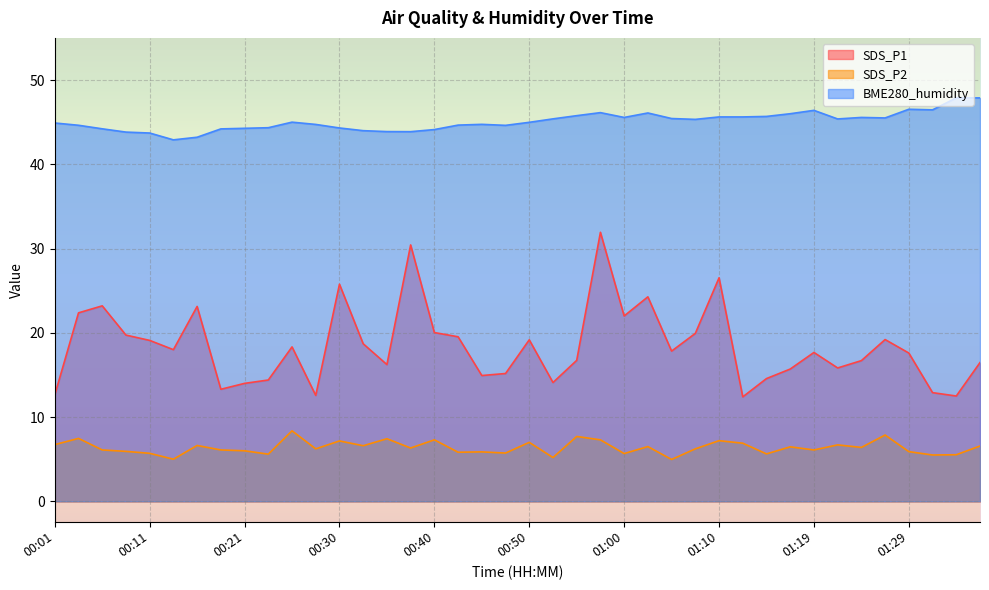

Rank the categories by BME280_humidity value from highest to lowest.

01:34, 01:37, 01:29, 01:32, 01:19, 00:57, 01:02, 01:17, 00:55, 01:14, 01:10, 01:12, 01:00, 01:24, 01:27, 01:05, 00:52, 01:22, 01:07, 00:26, 00:50, 00:01, 00:45, 00:28, 00:43, 00:04, 00:47, 00:23, 00:30, 00:21, 00:06, 00:18, 00:40, 00:33, 00:35, 00:38, 00:08, 00:11, 00:16, 00:13